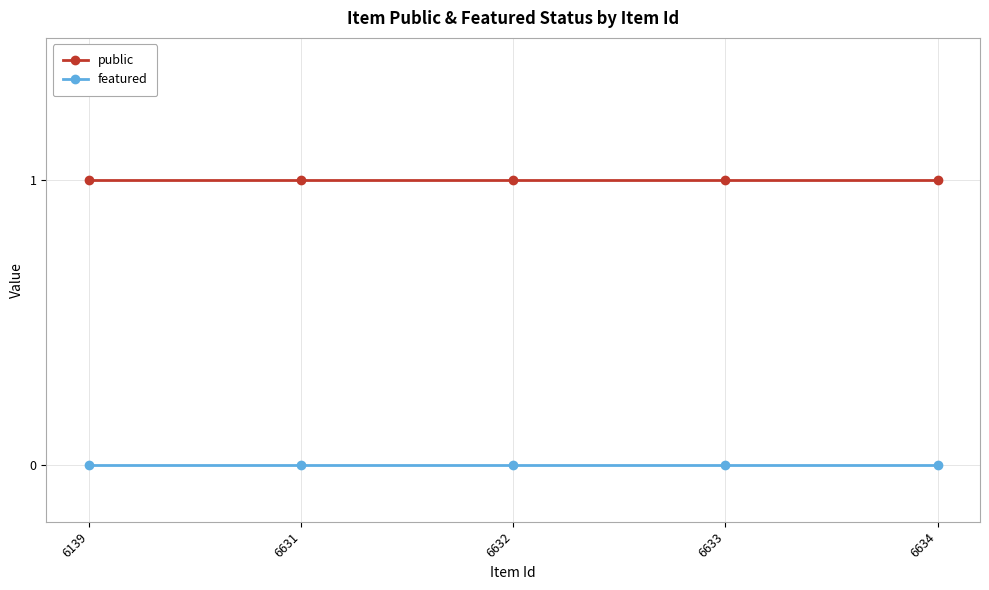

How many lines are shown in the chart?

2